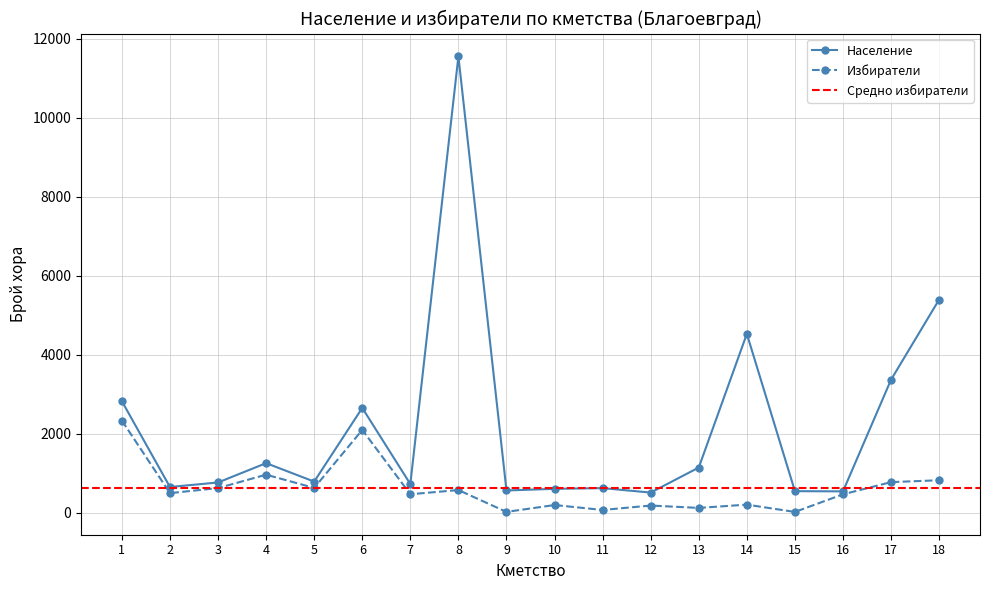

What is the value of the Избиратели point at the 1st from the left?

2337